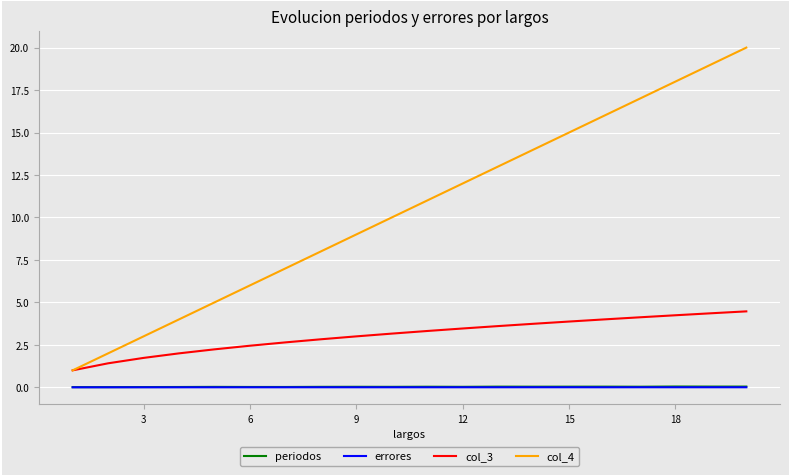

Which series has the largest range (max minus min)?

col_4